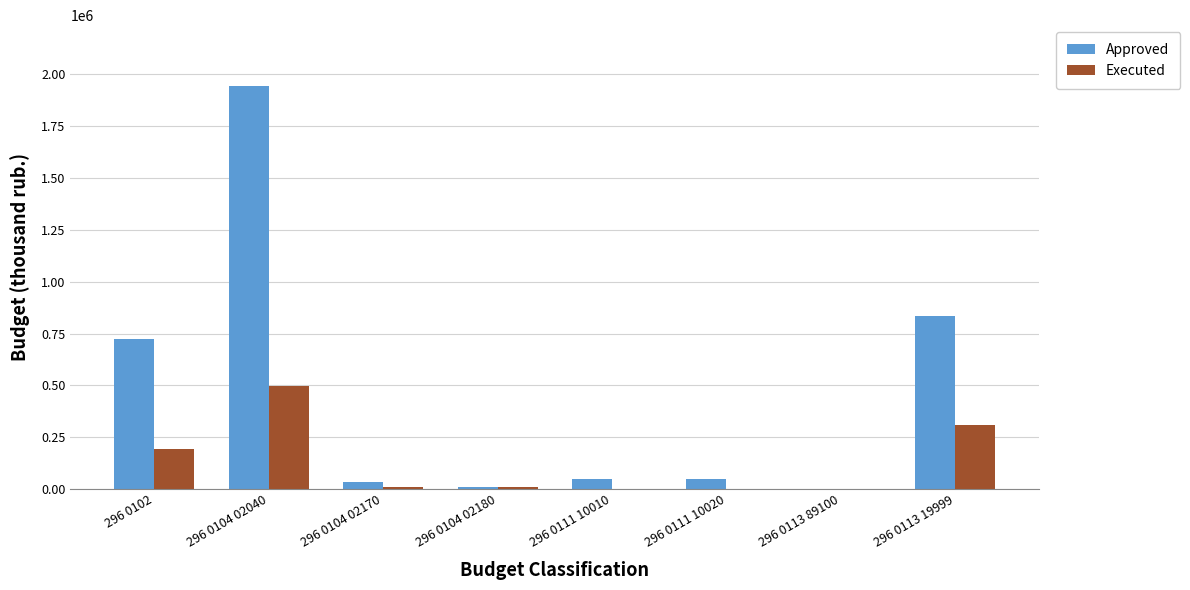

What are all the series names shown in the legend?

Approved, Executed